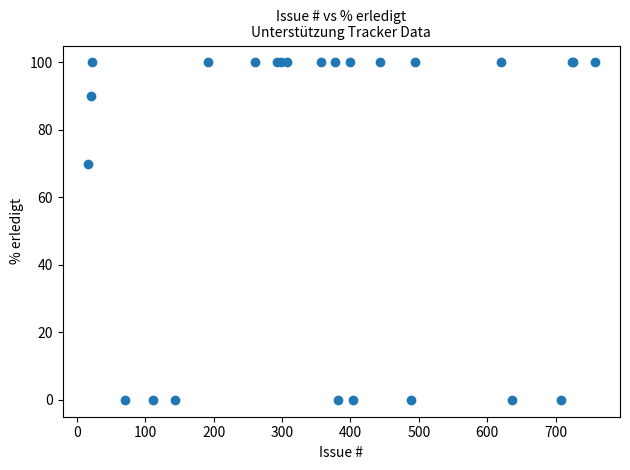

What Y value in the scatter plot is closest to 50?

70